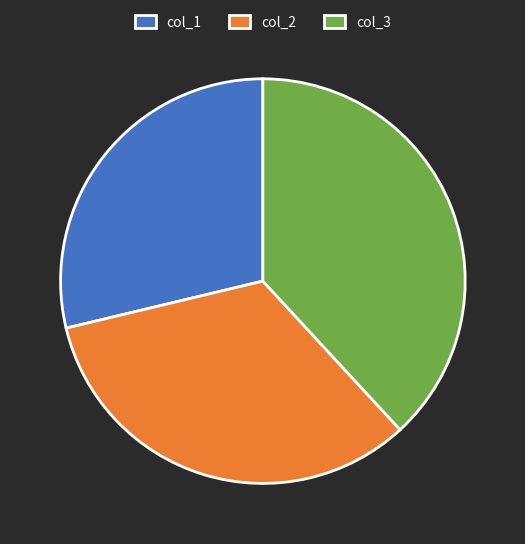

Which category has the smallest portion of the pie?

col_1